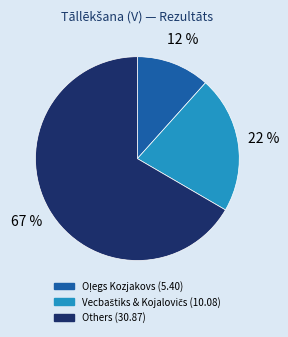

To the nearest percent, what is the average slice percentage?

33%